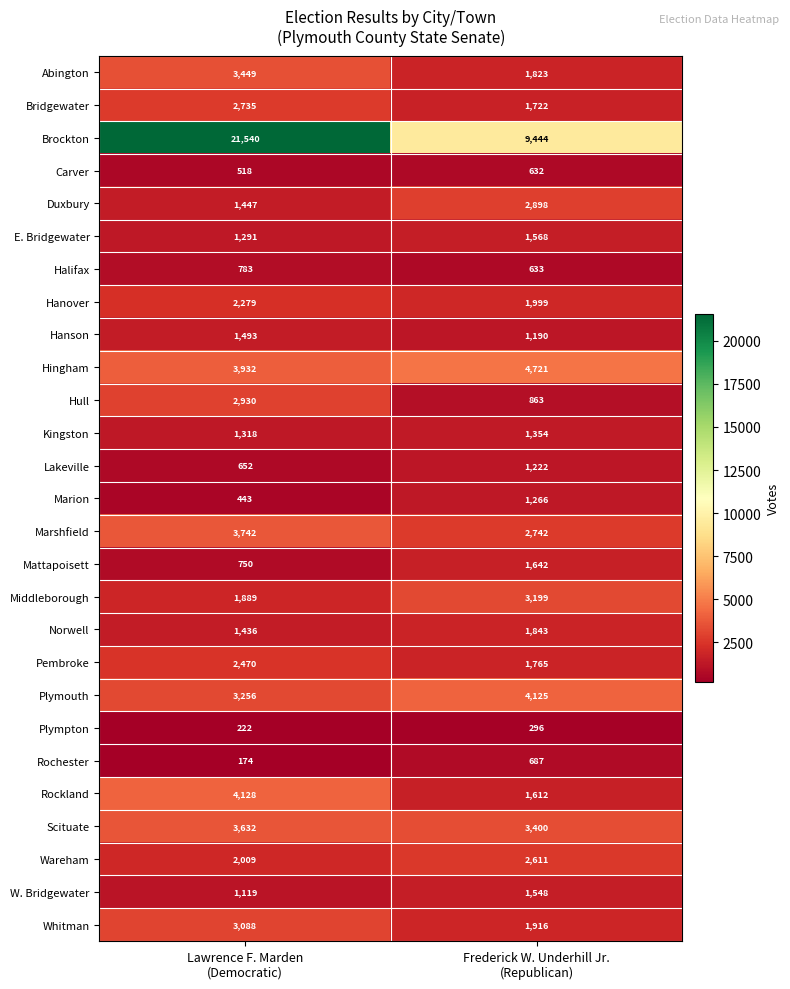

Which series has the largest total across all categories?

Brockton